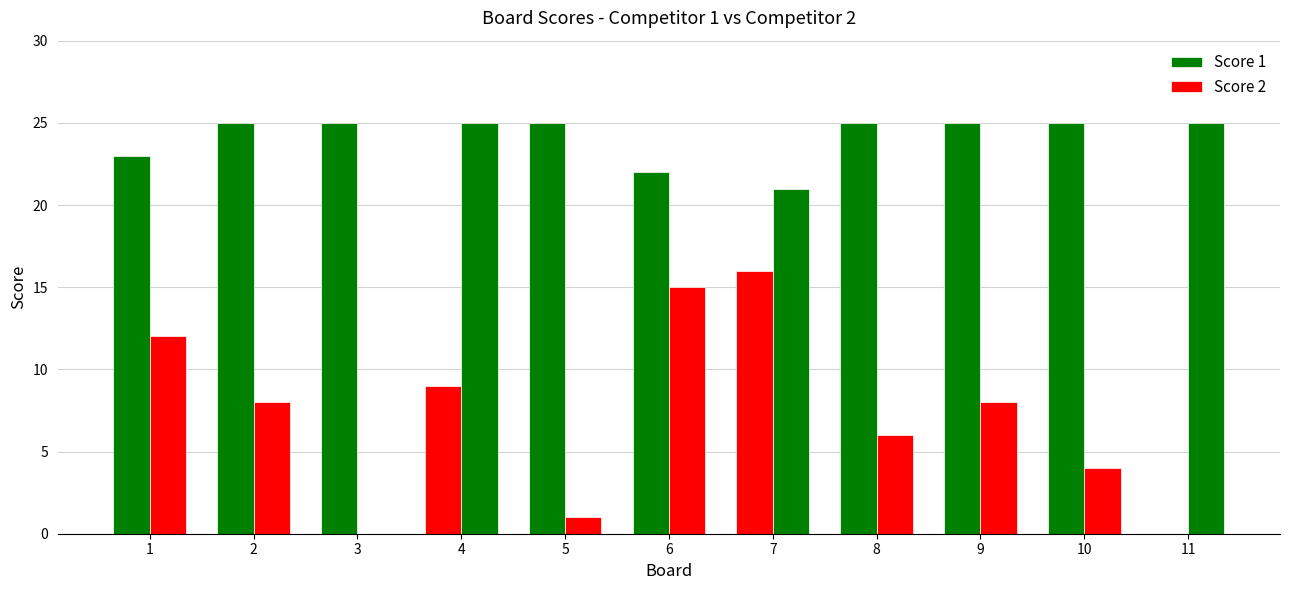

Reading left to right, what are all the values shown in this chart?

Score 1: 23	25	25	9	25	22	16	25	25	25	0
Score 2: 12	8	0	25	1	15	21	6	8	4	25